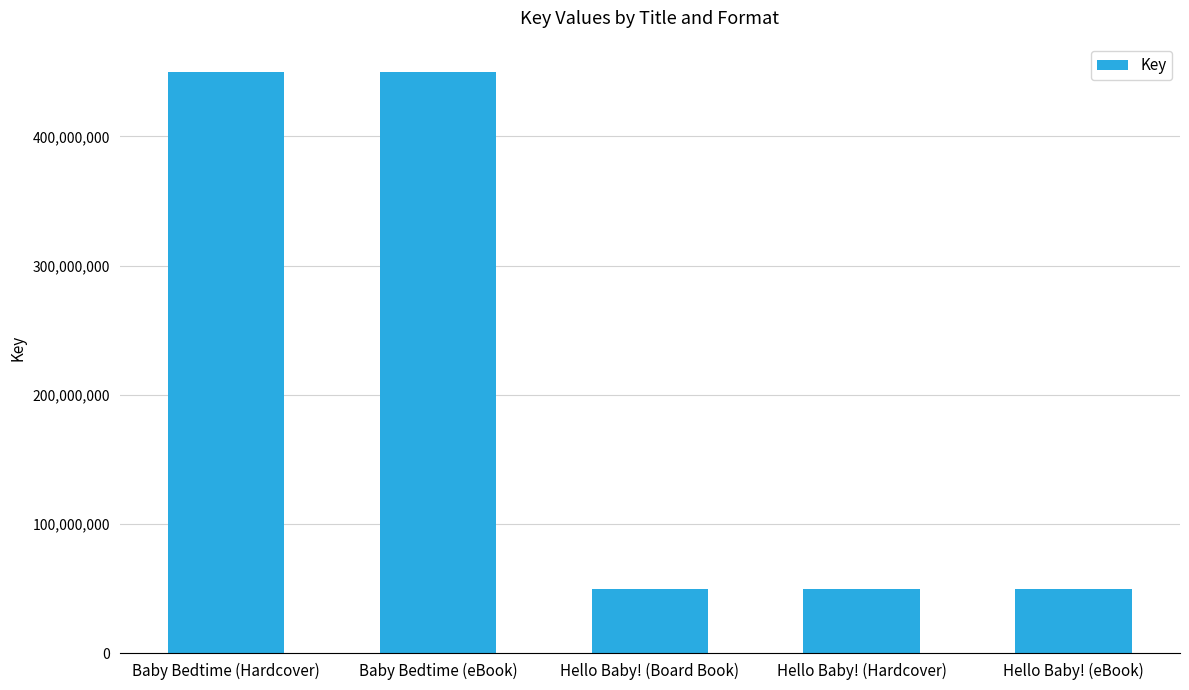

What is the difference between the values at Hello Baby! (Hardcover) and Baby Bedtime (eBook)?

399516525